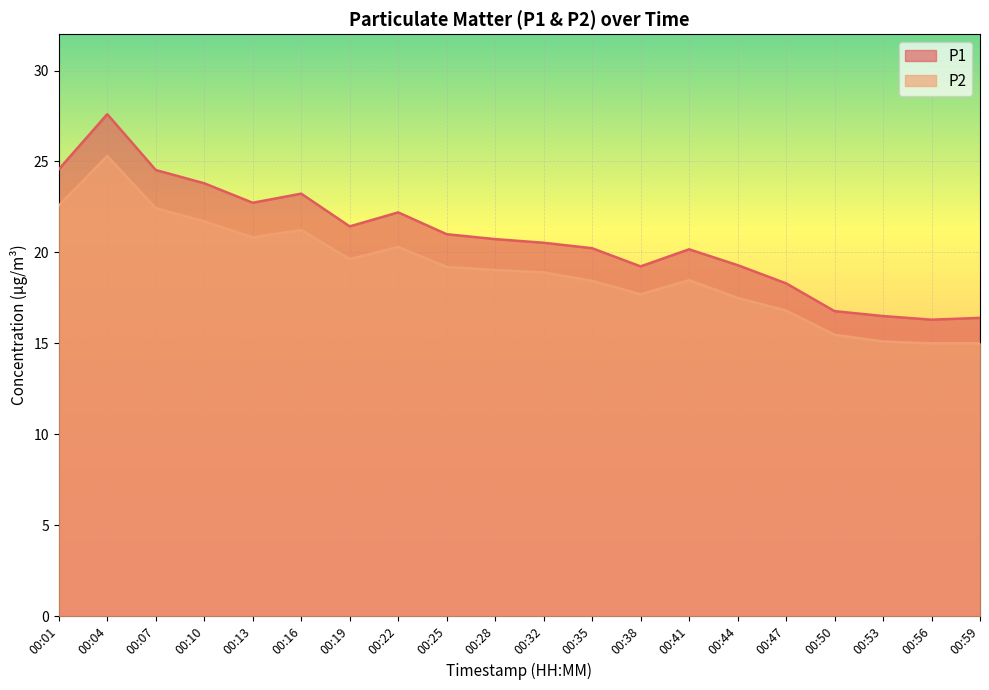

What is the spread (max minus min) of values at 00:01?

2.0